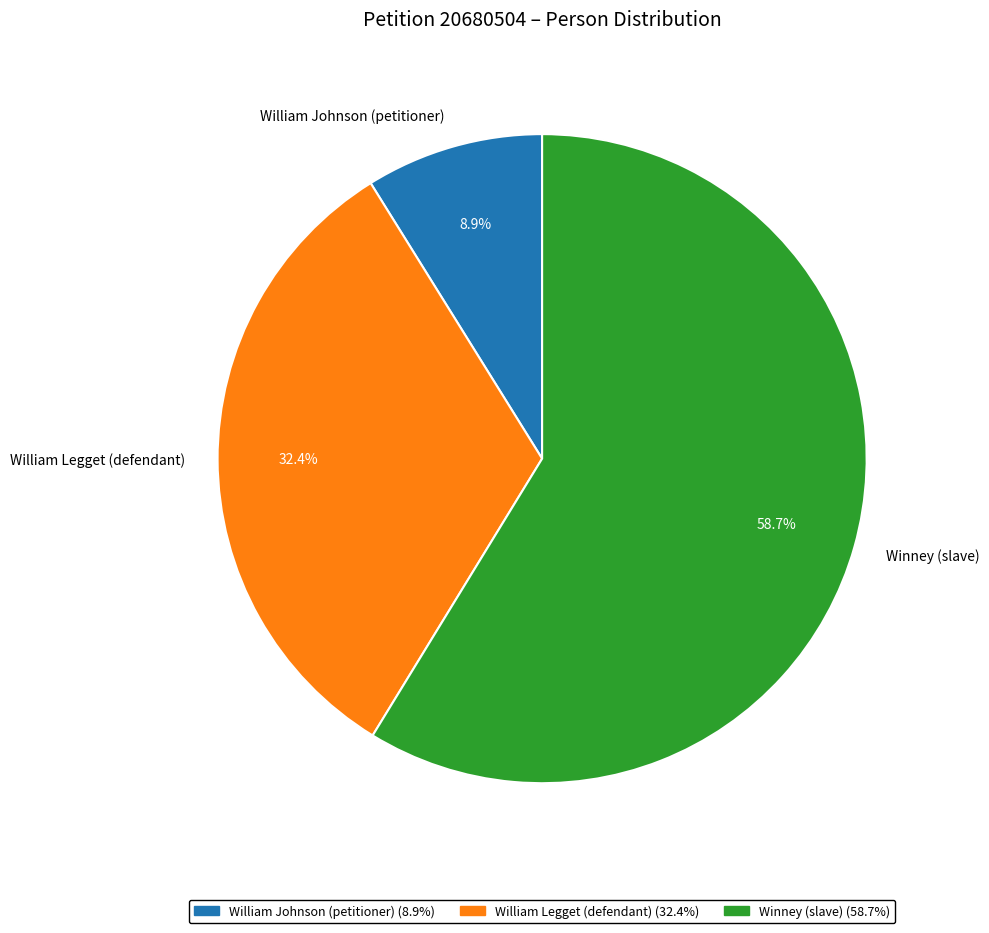

To the nearest percent, what portion does Winney (slave) represent?

59%